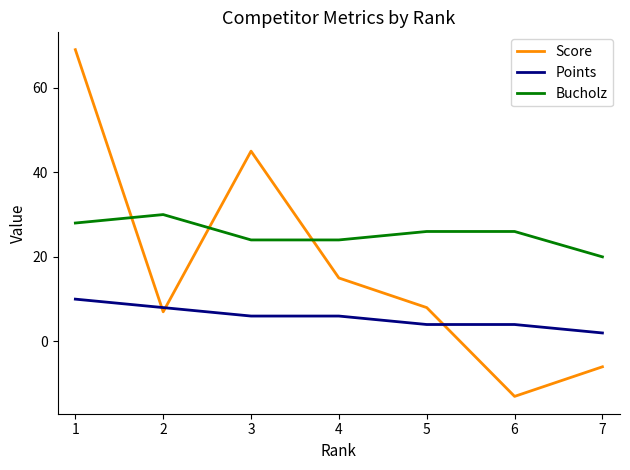

How many series are shown in this chart?

3